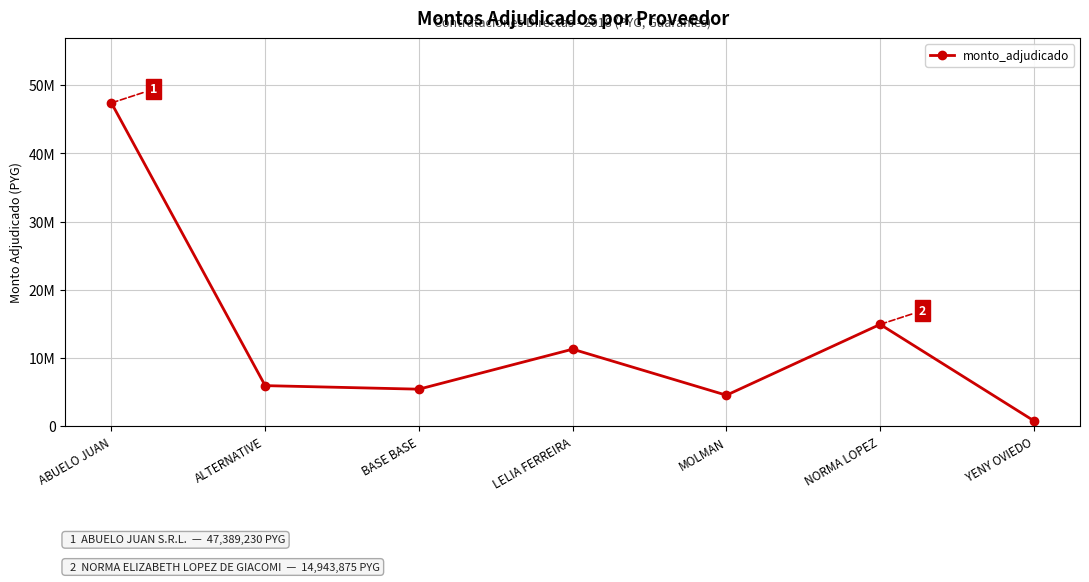

Does the chart have visible grid lines?

Yes